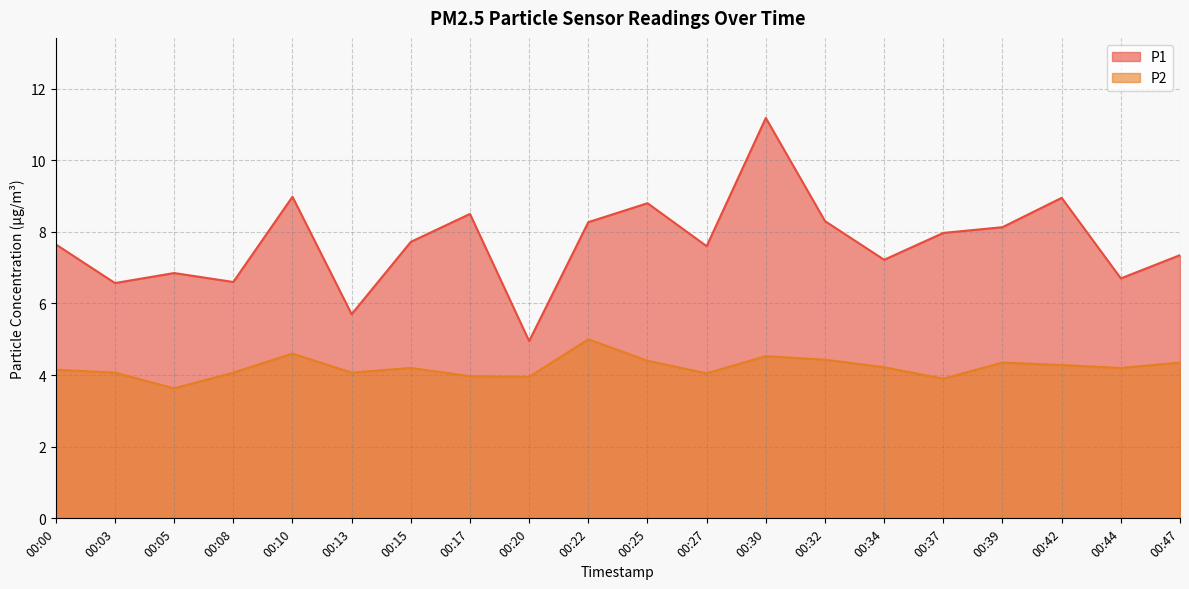

Read the P2 value at 00:00.

4.2